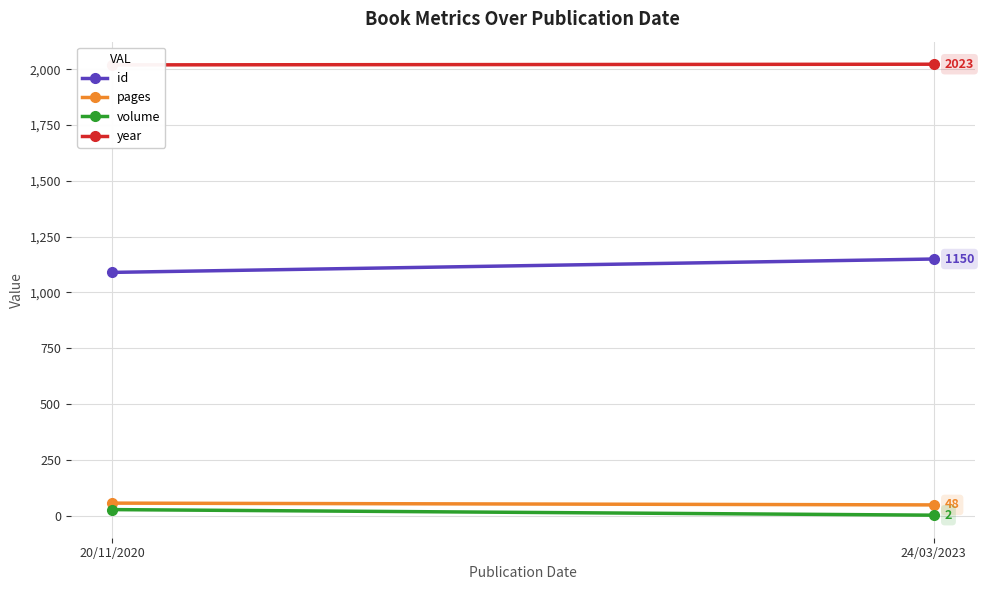

Reading left to right, list all the values displayed in this chart.

id: 20/11/2020=1090	24/03/2023=1150
pages: 20/11/2020=56	24/03/2023=48
volume: 20/11/2020=27	24/03/2023=2
year: 20/11/2020=2020	24/03/2023=2023